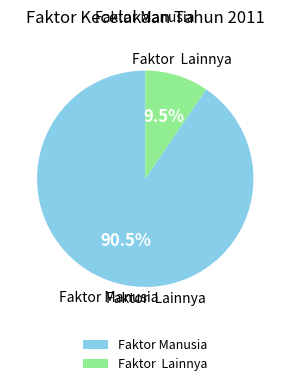

True or false: Faktor Manusia accounts for 97% of the total.

False